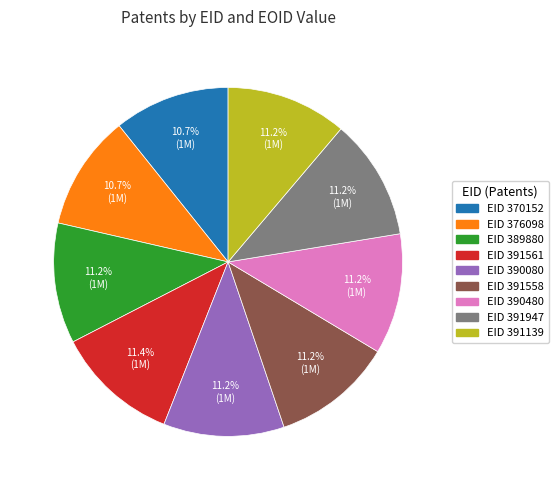

To the nearest percent, what is the difference between the largest and smallest slice percentages?

1%